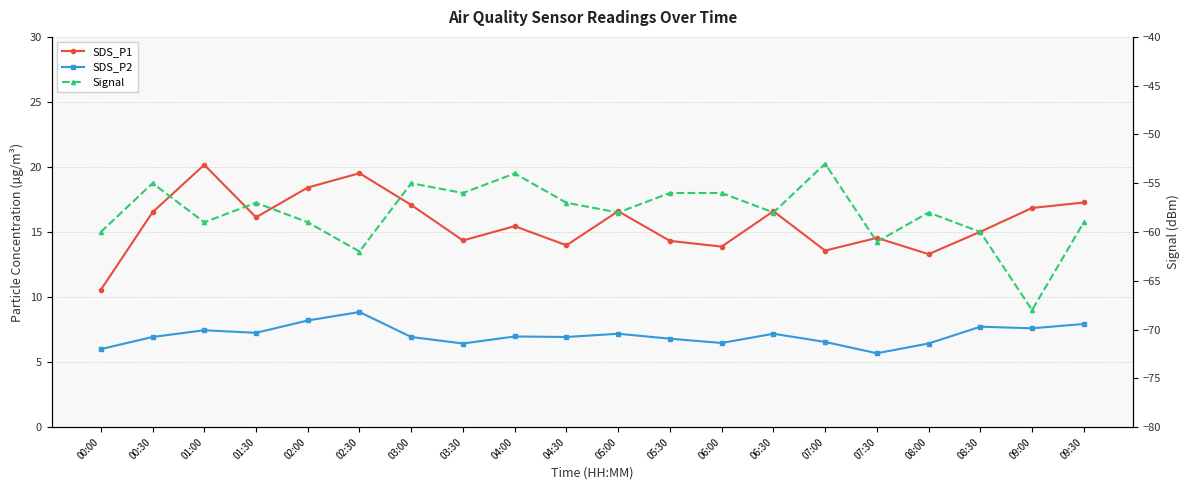

Which series has the largest total across all categories?

SDS_P1